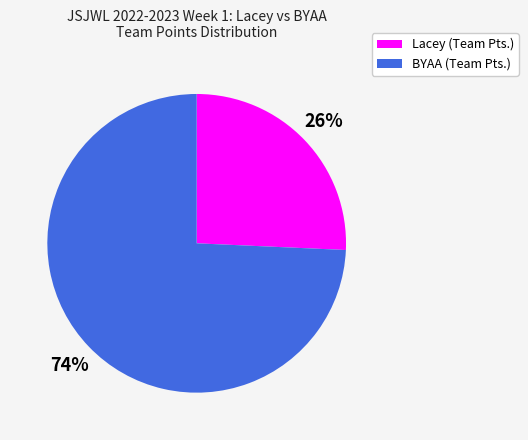

Between Lacey (Team Pts.) and BYAA (Team Pts.), which is larger?

BYAA (Team Pts.)